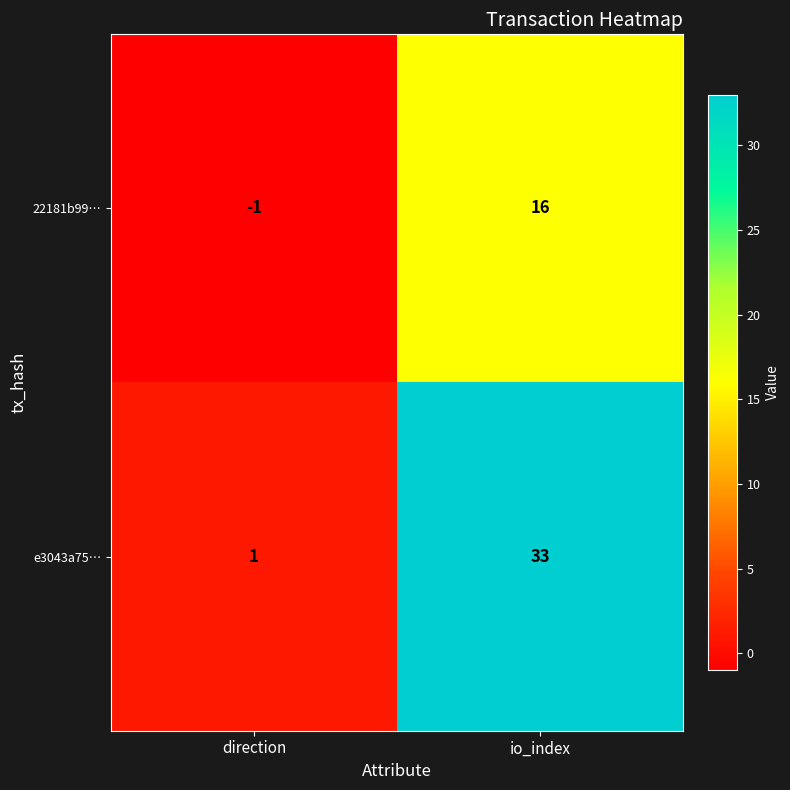

Count the number of categories in the chart.

2